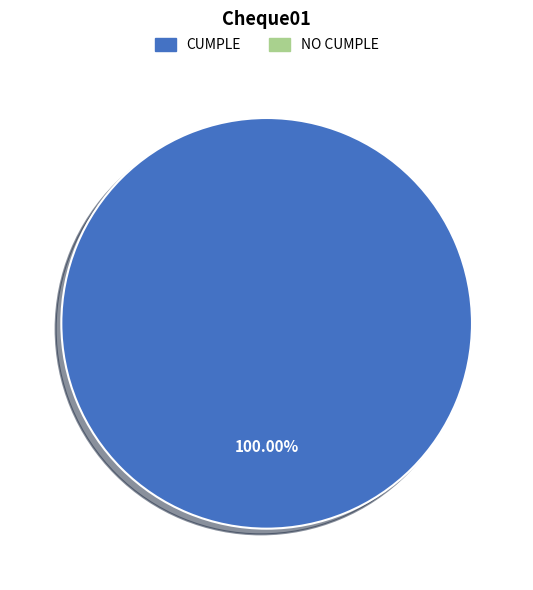

Is there a majority slice in this chart?

Yes